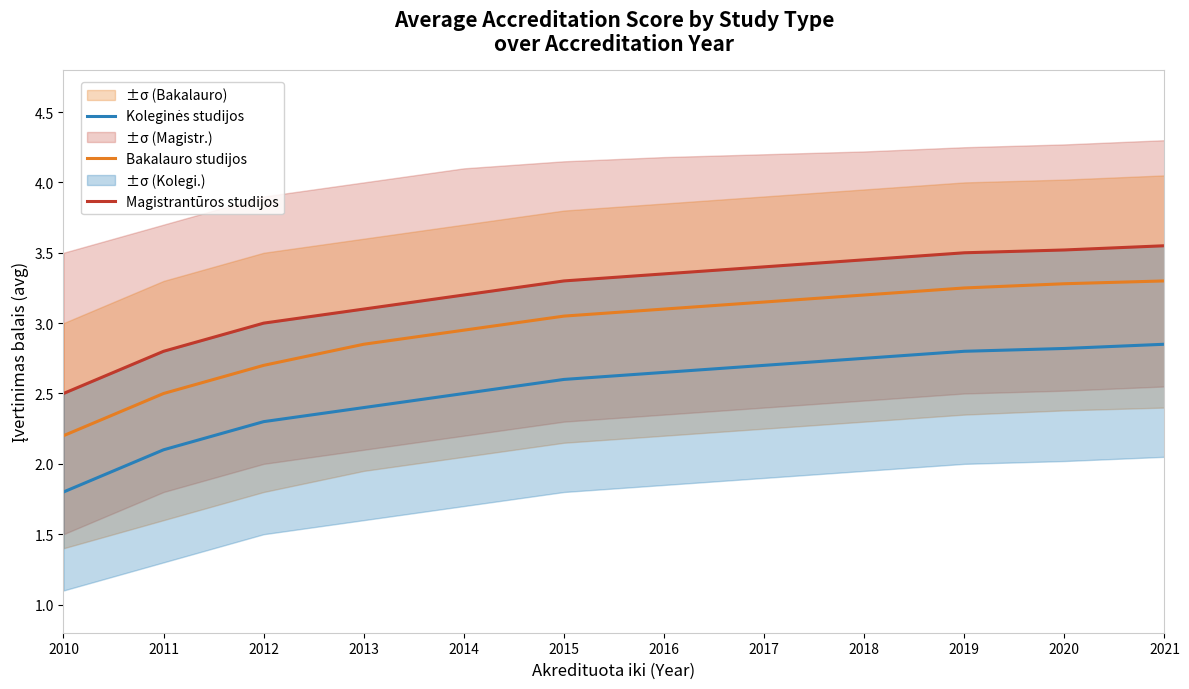

Between 2011 and 2013, which series saw the biggest shift?

Bakalauro studijos